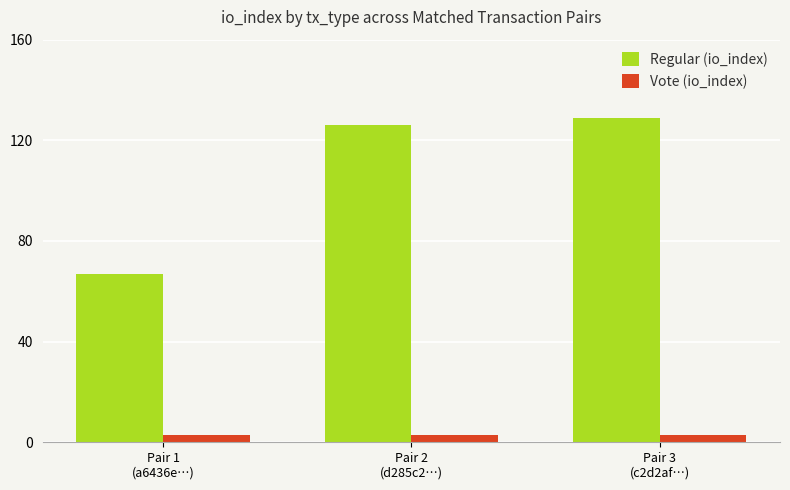

What is the highest value of the Vote (io_index) series?

3